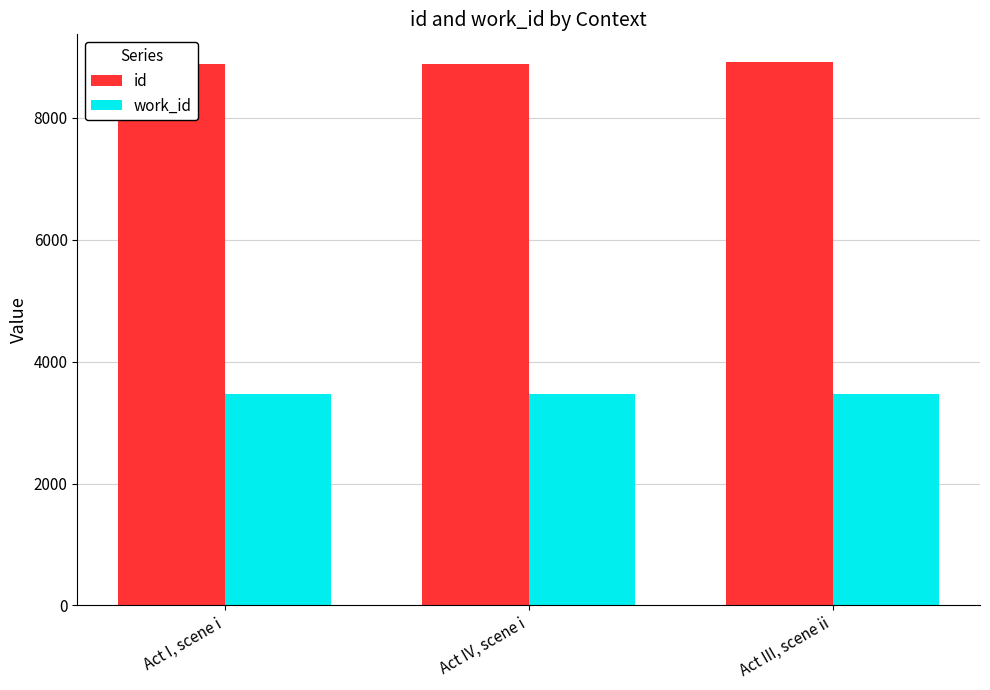

Which series has the widest spread of values?

id